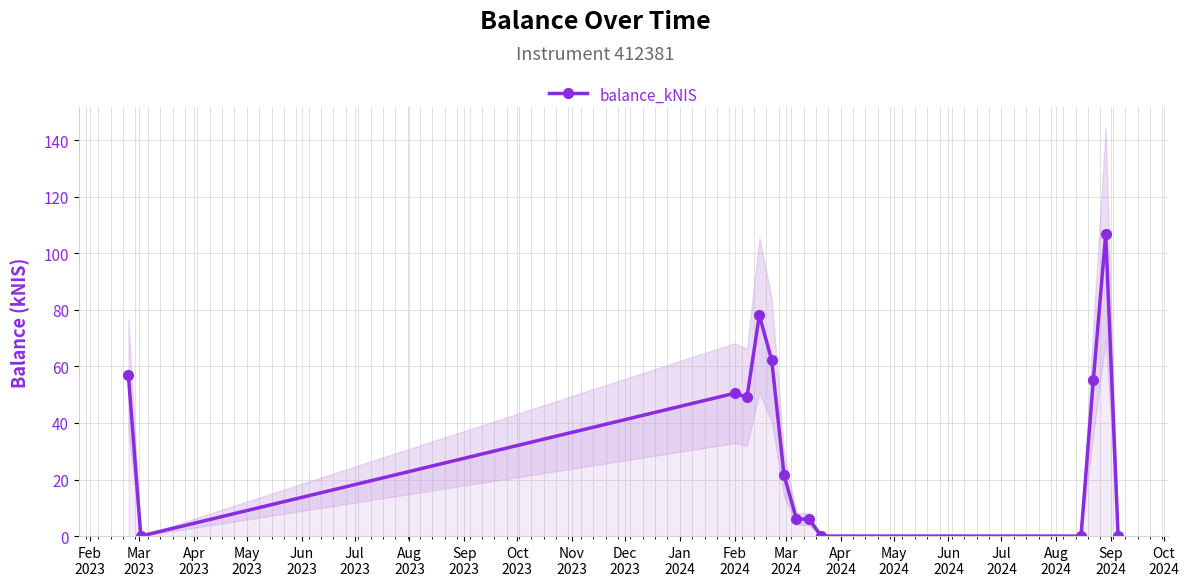

True or false: balance_kNIS has more than 0 points higher than both neighbors.

True